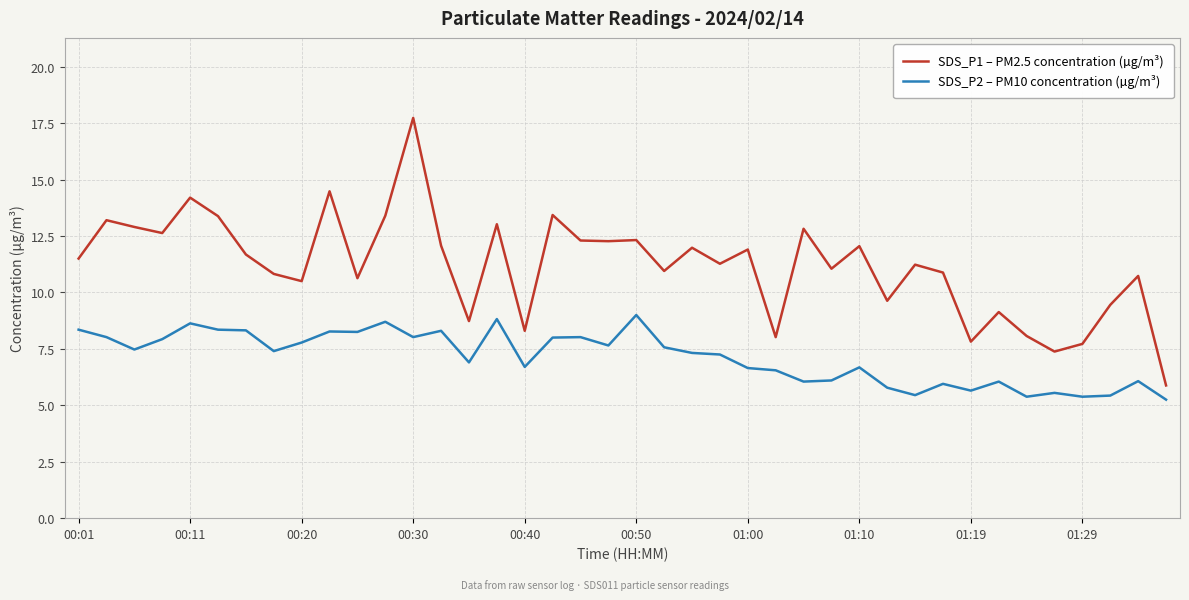

What is the maximum value for SDS_P2 – PM10 concentration (µg/m³)?

9.0